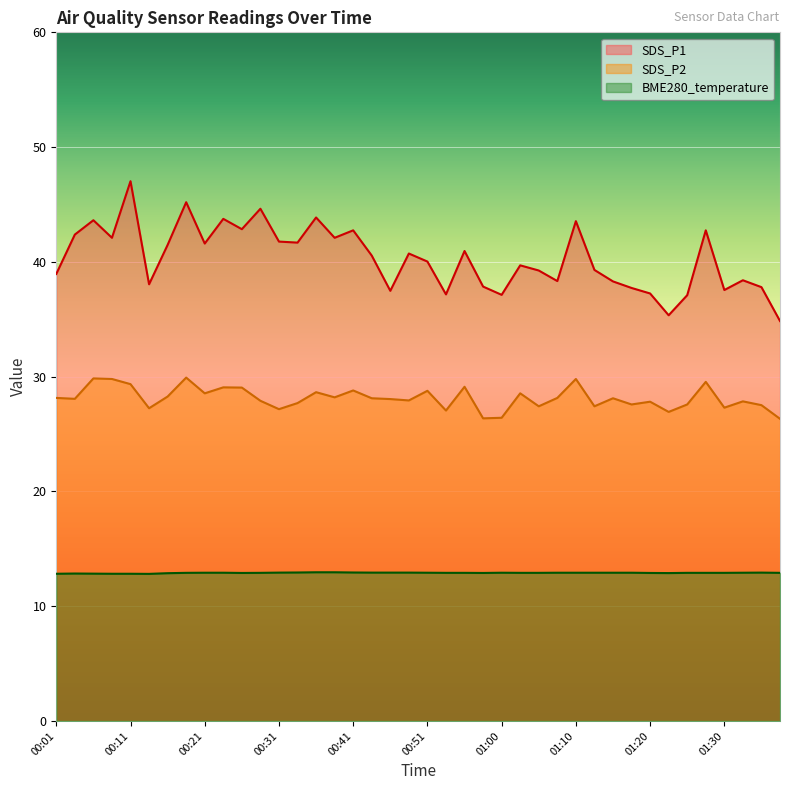

What is the difference between the maximum and second lowest values in the SDS_P2 series?

3.6